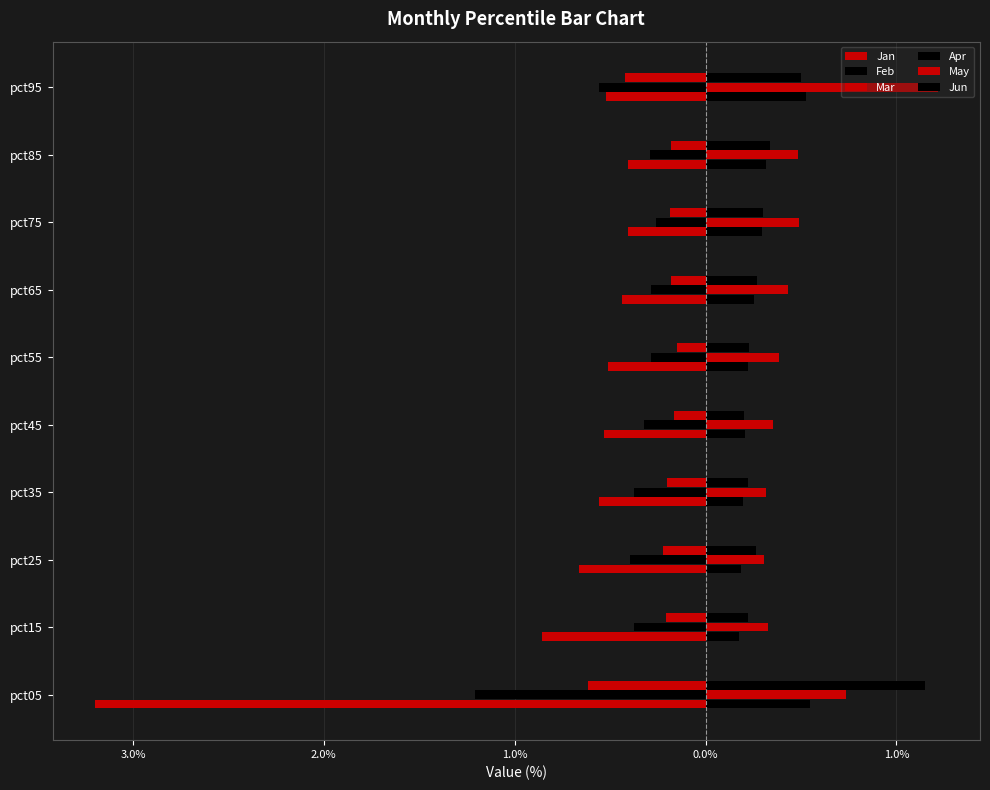

Reading left to right, transcribe all the data shown in this chart.

Jan: -3.2	-0.9	-0.7	-0.6	-0.5	-0.5	-0.4	-0.4	-0.4	-0.5
Feb: -1.2	-0.4	-0.4	-0.4	-0.3	-0.3	-0.3	-0.3	-0.3	-0.6
Mar: -0.6	-0.2	-0.2	-0.2	-0.2	-0.1	-0.2	-0.2	-0.2	-0.4
Apr: 0.5	0.2	0.2	0.2	0.2	0.2	0.3	0.3	0.3	0.5
May: 0.7	0.3	0.3	0.3	0.4	0.4	0.4	0.5	0.5	1.2
Jun: 1.2	0.2	0.3	0.2	0.2	0.2	0.3	0.3	0.3	0.5